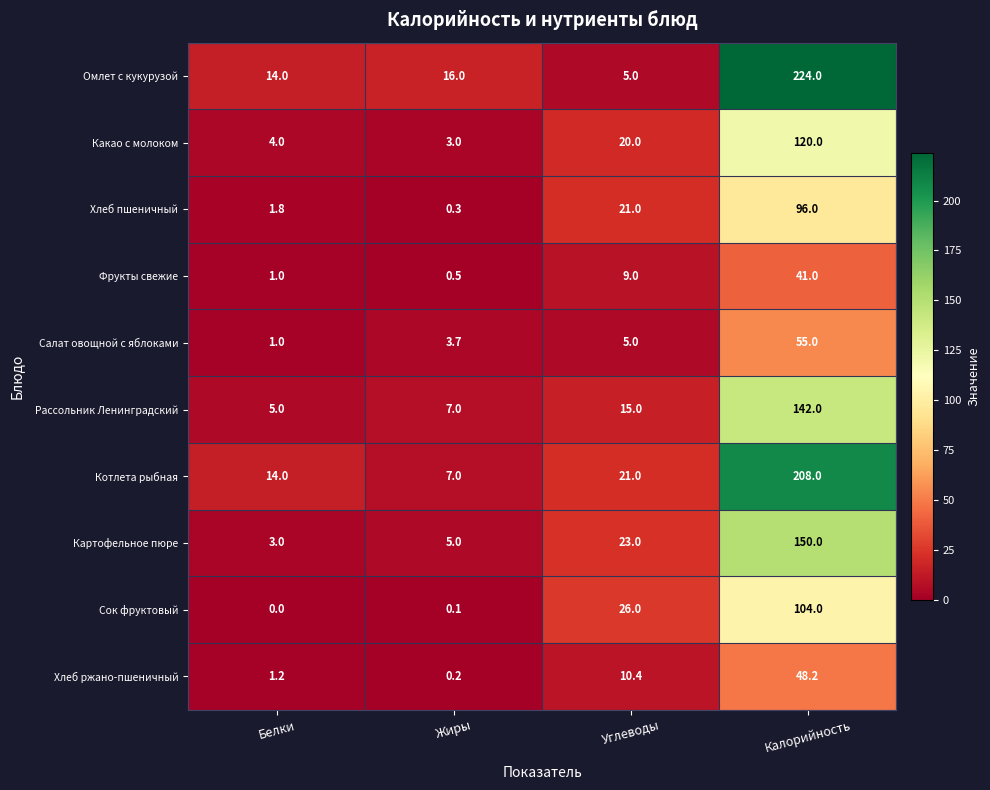

Rank the series by their maximum value, from lowest to highest.

Фрукты свежие, Хлеб ржано-пшеничный, Салат овощной с яблоками, Хлеб пшеничный, Сок фруктовый, Какао с молоком, Рассольник Ленинградский, Картофельное пюре, Котлета рыбная, Омлет с кукурузой